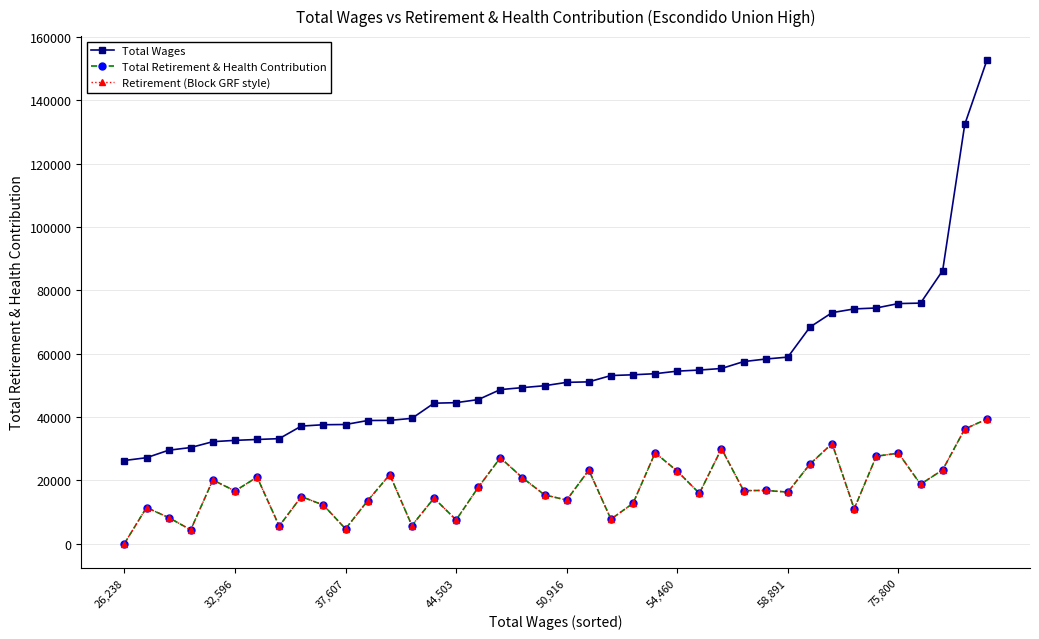

Is this an area chart (filled region under the line)?

No